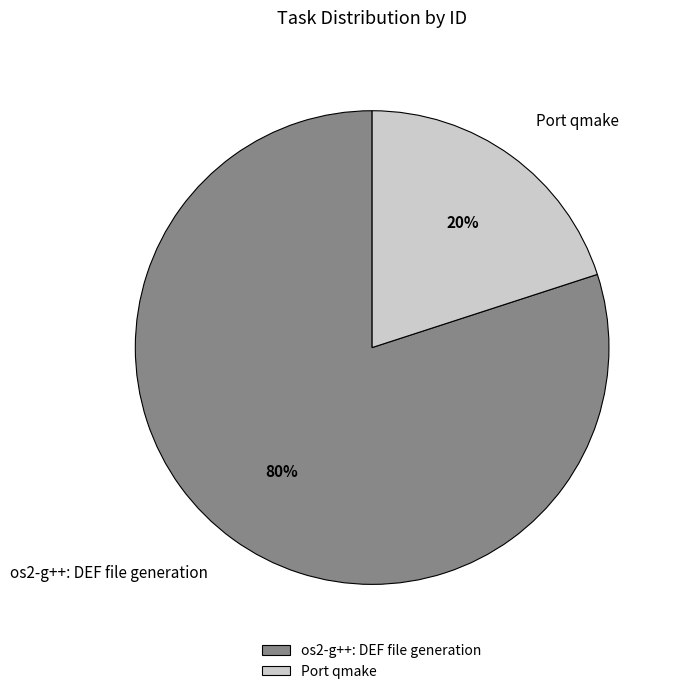

What percentage is the os2-g++: DEF file generation slice, to the nearest percent?

80%